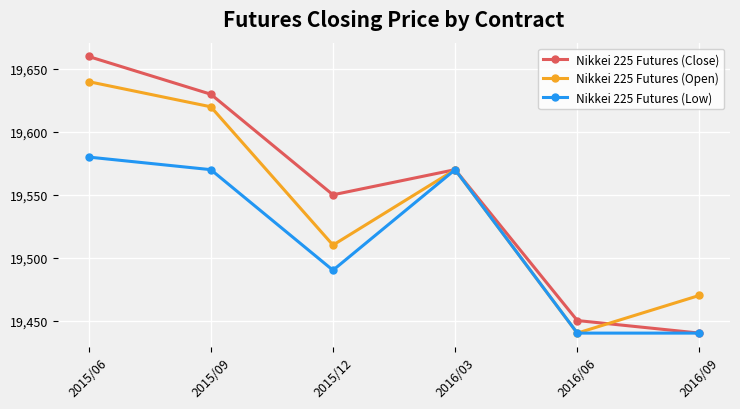

Rank the series by their maximum value, from highest to lowest.

Nikkei 225 Futures (Close), Nikkei 225 Futures (Open), Nikkei 225 Futures (Low)